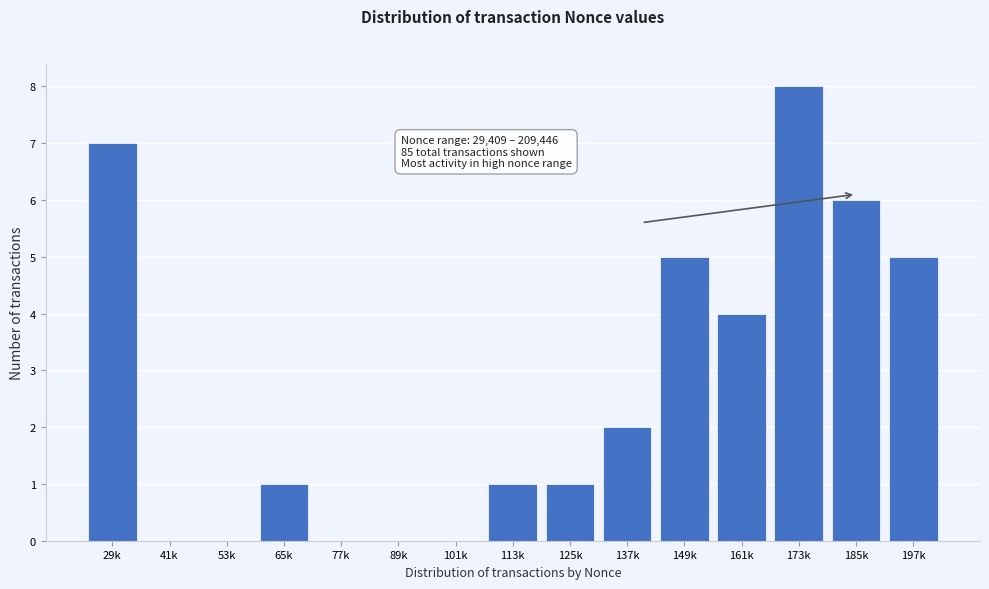

Reading left to right, extract all data points from this chart.

29k=7	41k=0	53k=0	65k=1	77k=0	89k=0	101k=0	113k=1	125k=1	137k=2	149k=5	161k=4	173k=8	185k=6	197k=5